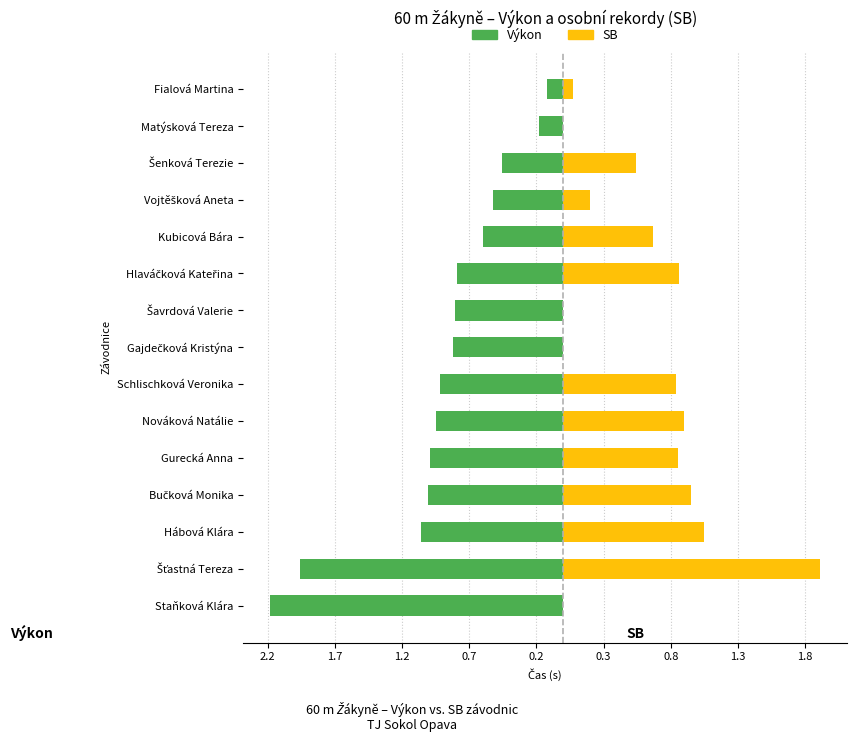

What is the difference between the second highest and minimum values in the SB series?

1.0